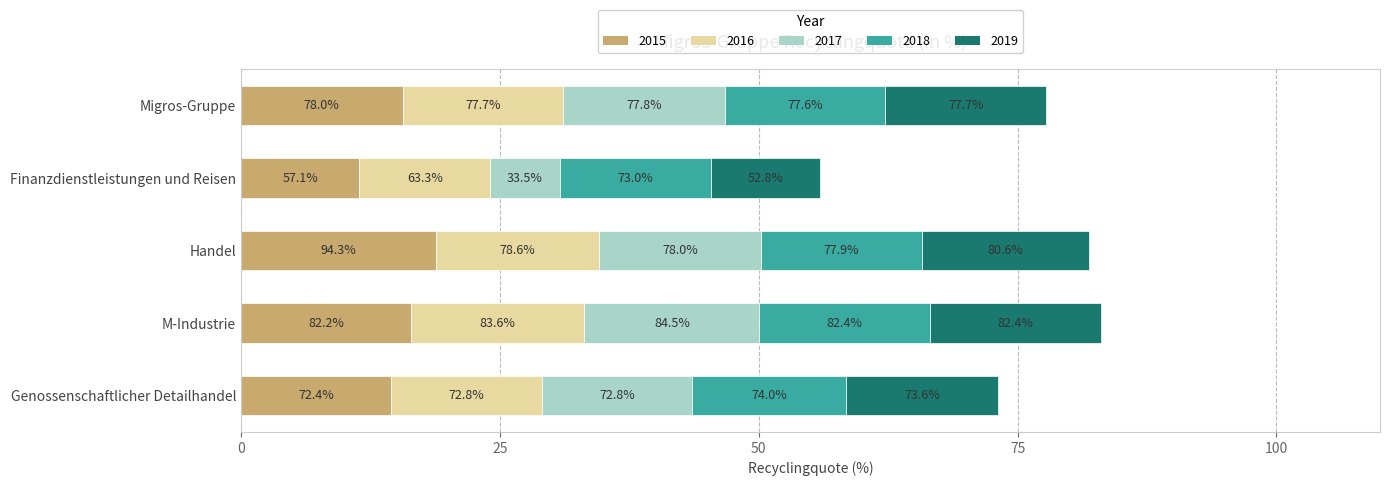

What are all the series names shown in the legend?

2015, 2016, 2017, 2018, 2019